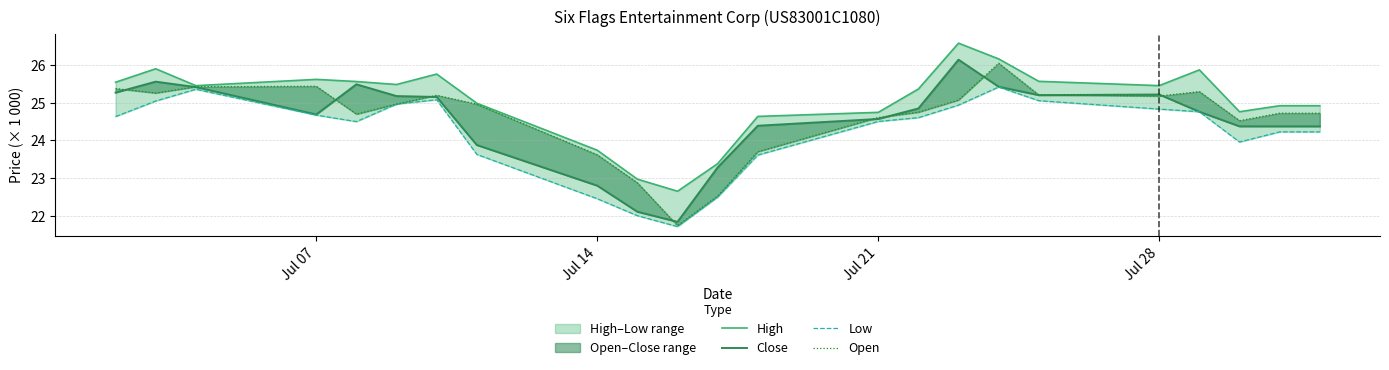

True or false: Close has more than 0 points higher than both neighbors.

True